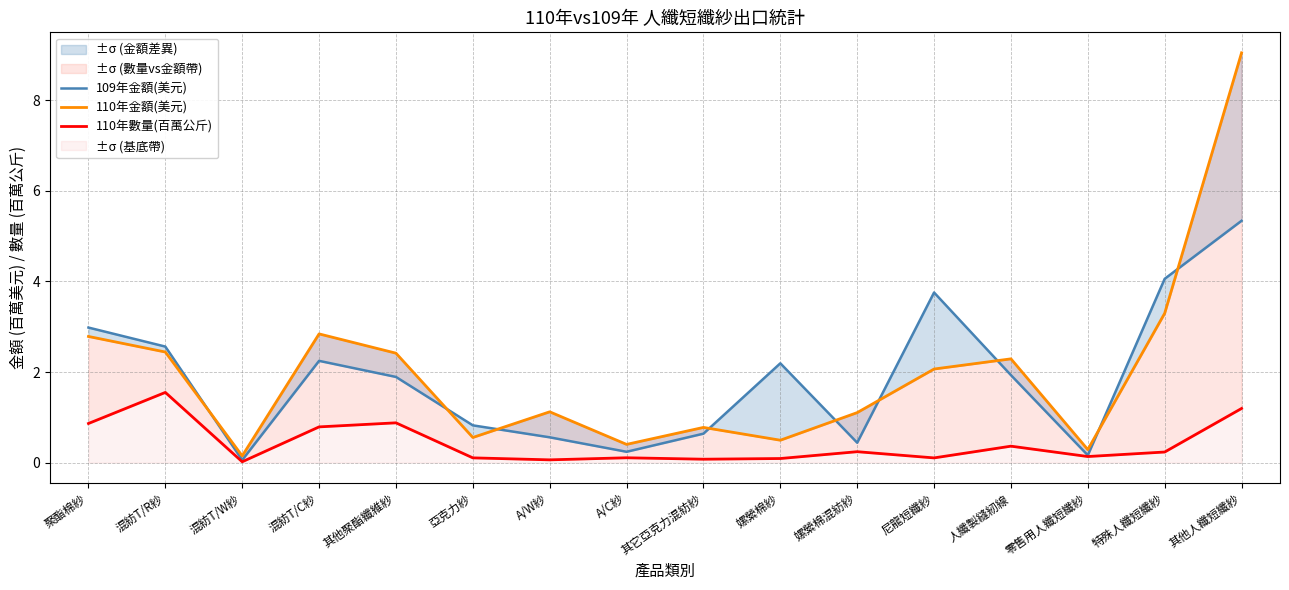

What is the difference between the 109年金額(美元) values at 其它亞克力混紡紗 and 零售用人纖短纖紗?

0.5